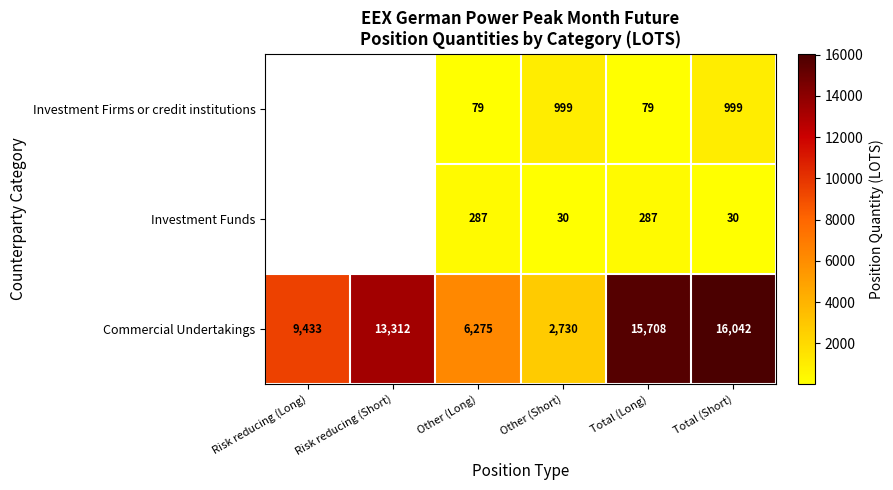

What is the total value across all series at Total (Long)?

16074